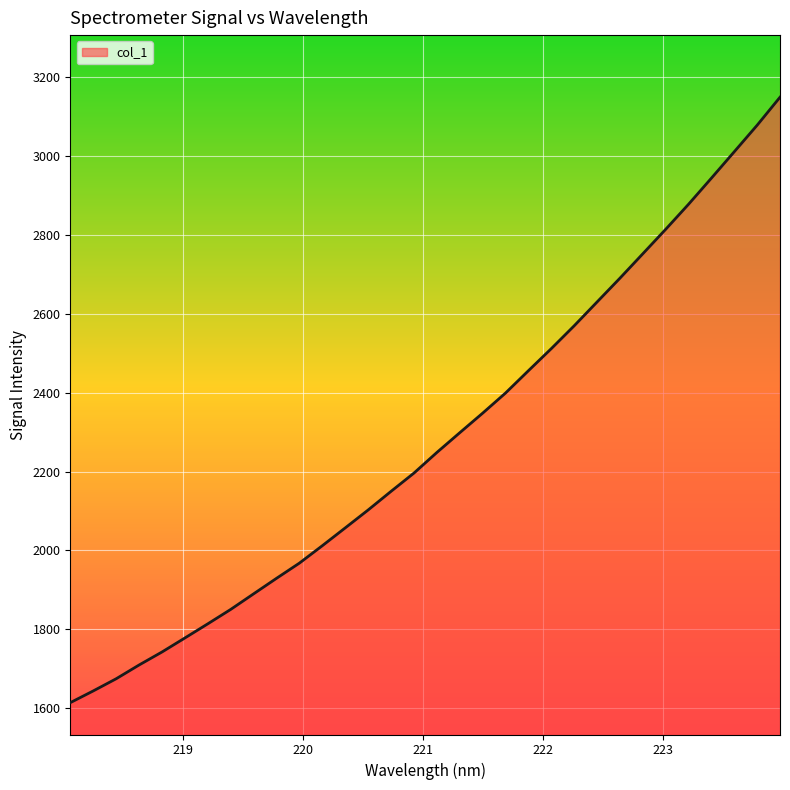

True or false: the data has more than 1 interior local peaks.

False